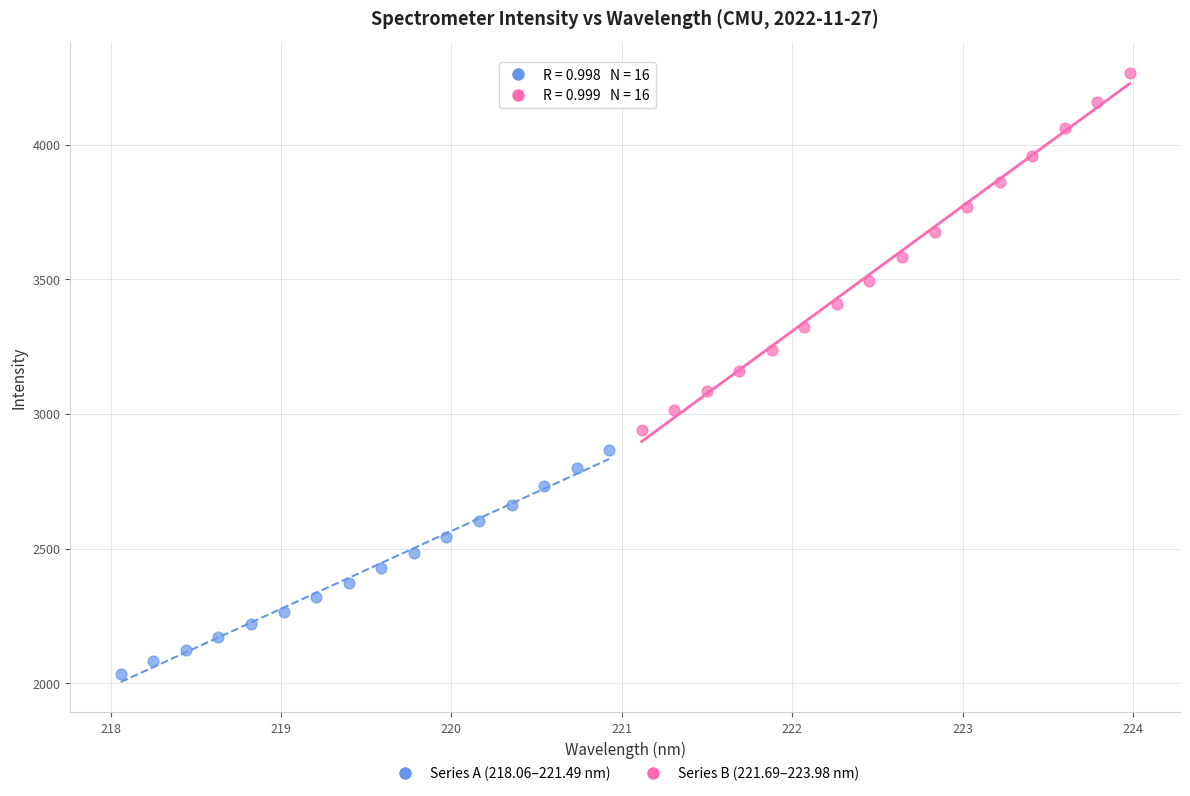

Which series reaches the minimum Y coordinate?

Series A (218.06–221.49 nm)